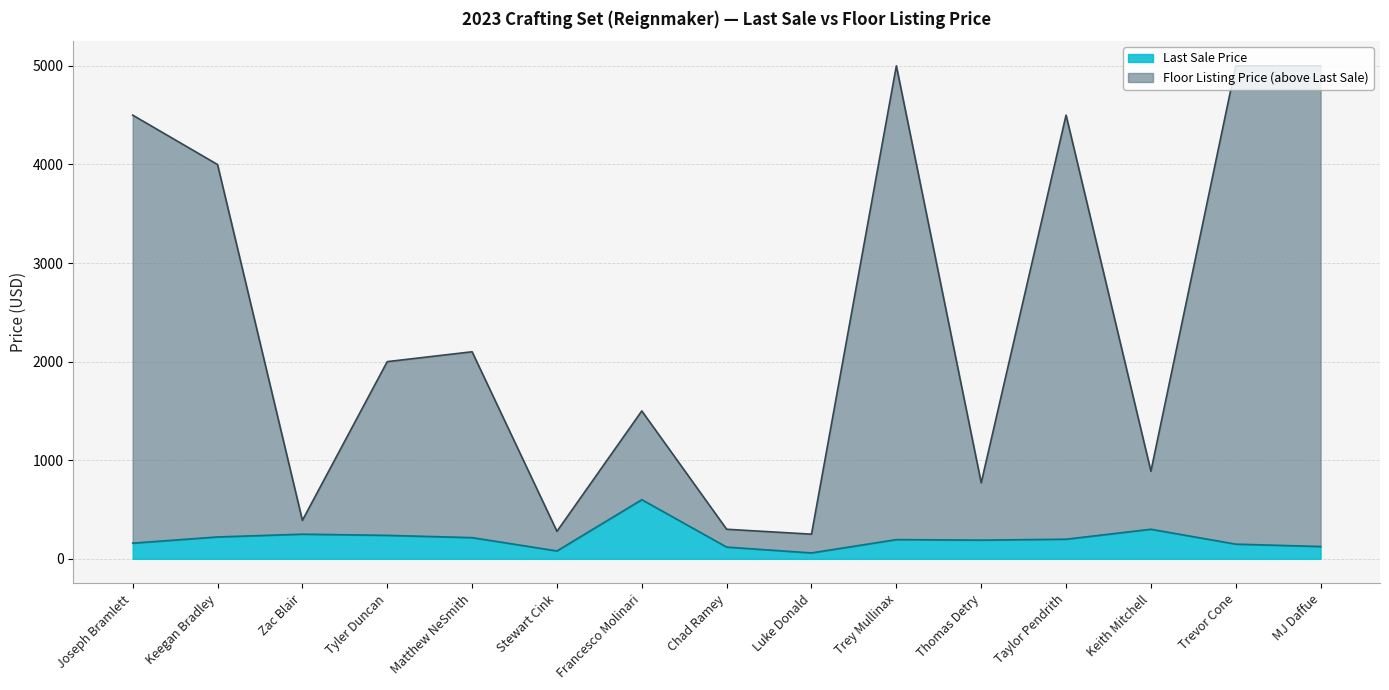

Where does the Last Sale Price series first go above 195?

Keegan Bradley